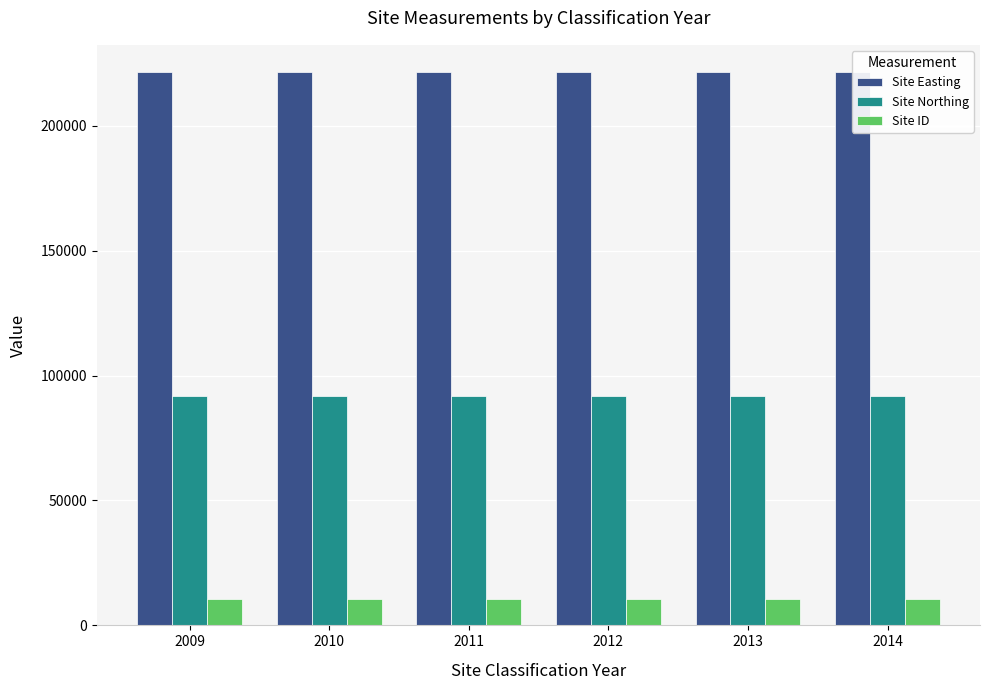

Does the chart contain any negative values?

No